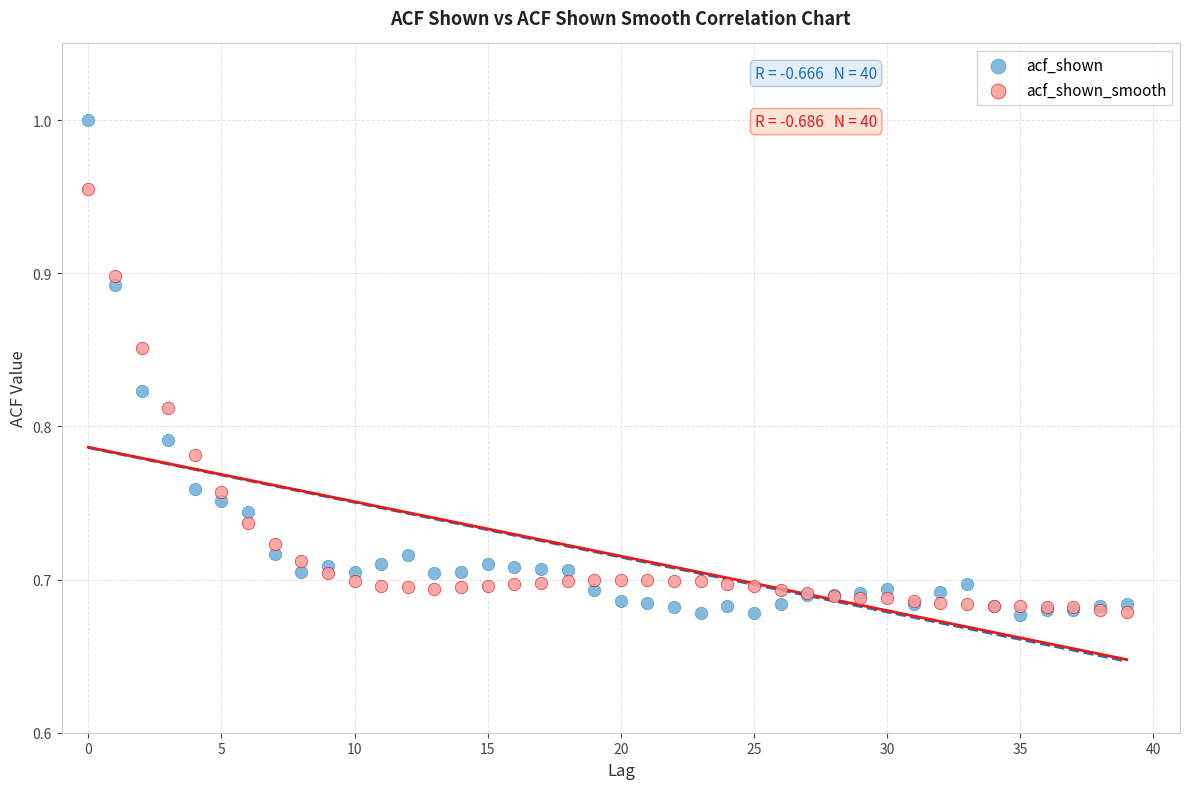

Which series has the largest Y range (max minus min)?

acf_shown